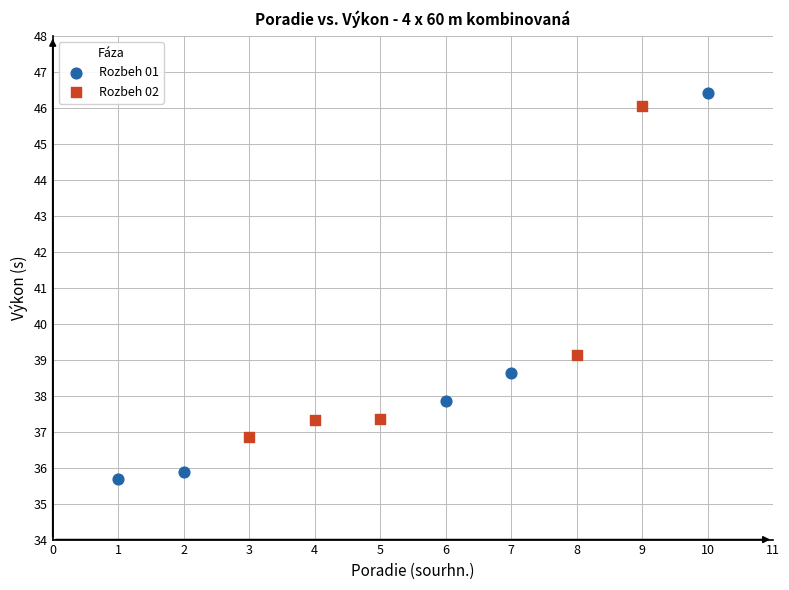

Which series has the largest Y range (max minus min)?

Rozbeh 01